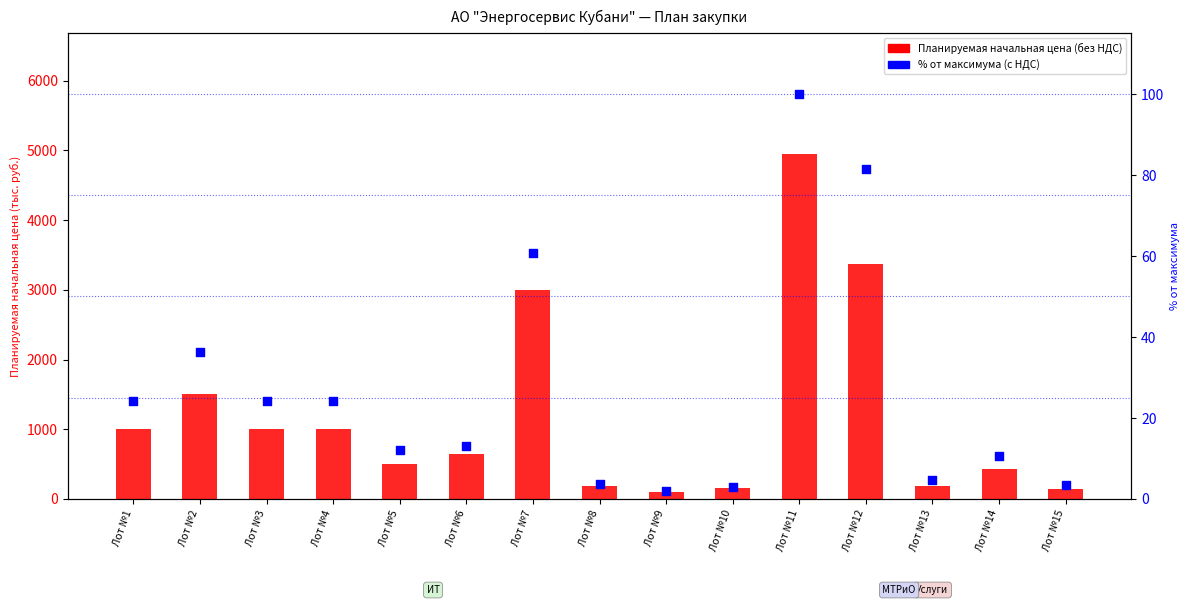

What is the total value across all series at Лот №1?

1024.2